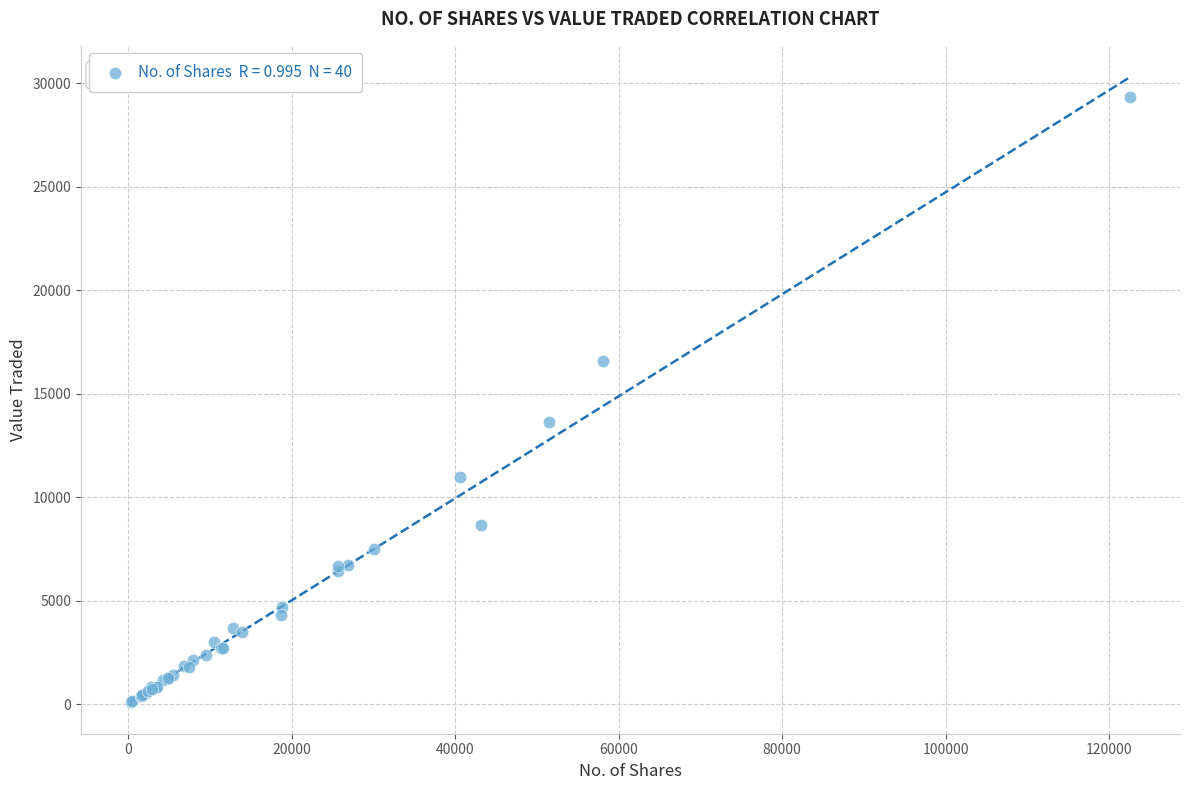

What Y value in the scatter plot is closest to 14706?

13655